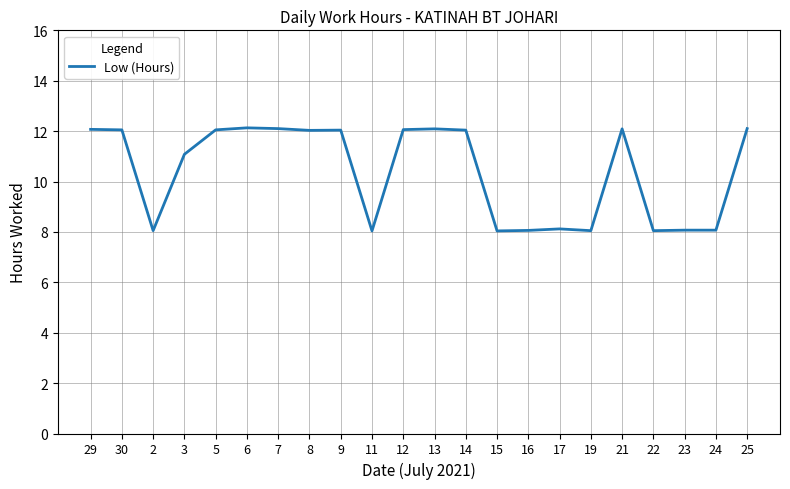

What is the change in value from 19 to 21?

+4.0